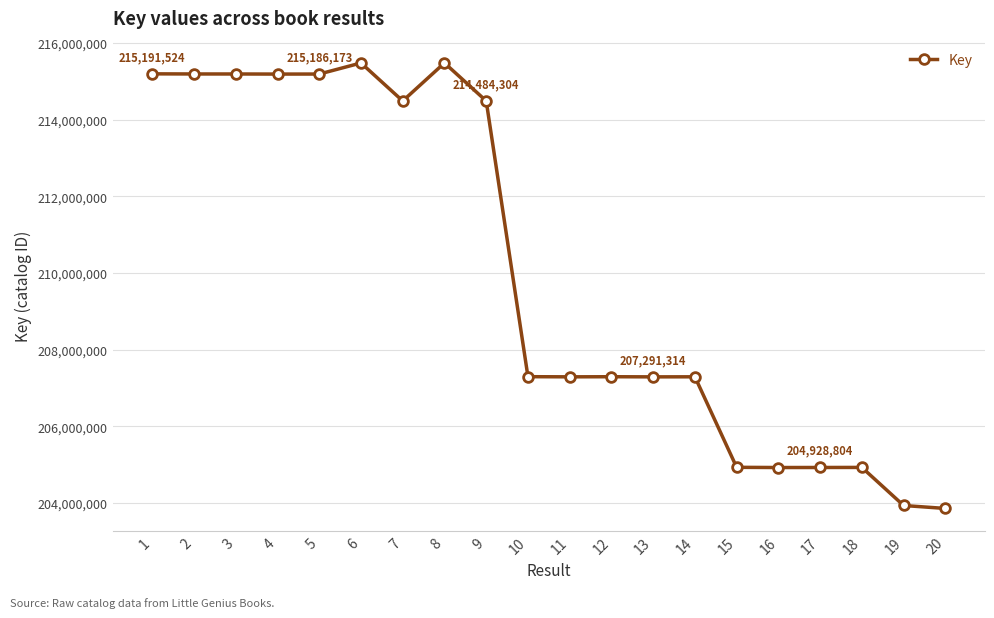

Does the chart display data point markers on the line(s)?

Yes